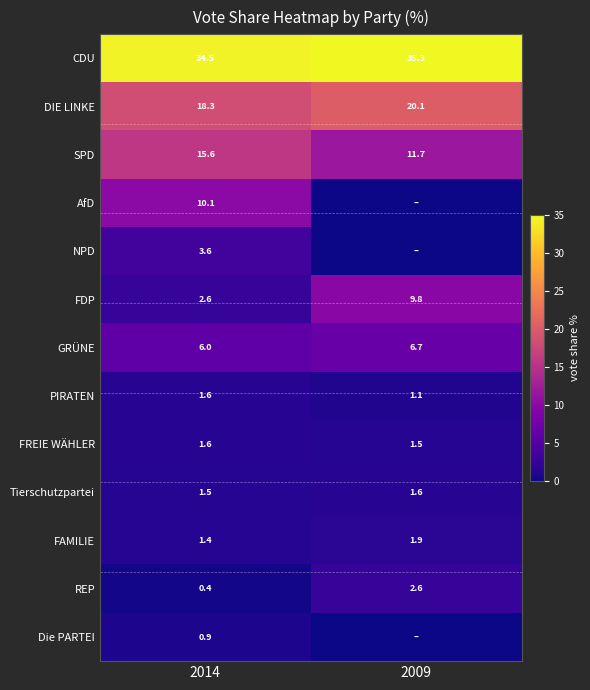

What is the greatest value displayed?

35.3